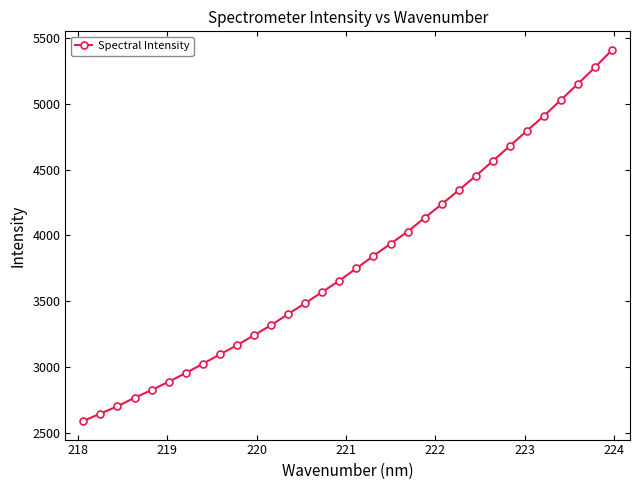

What is the value of the 16th point from the left?

3657.7